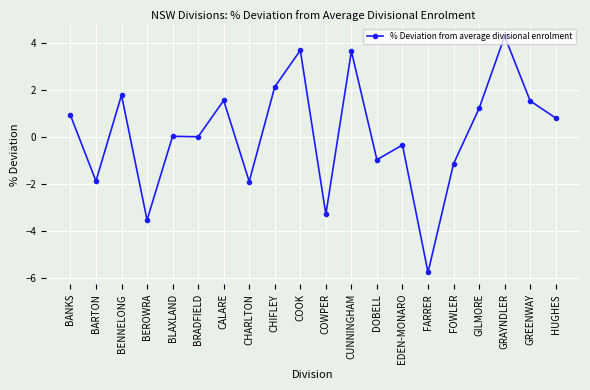

True or false: there are more than 1 points higher than both neighbors.

True